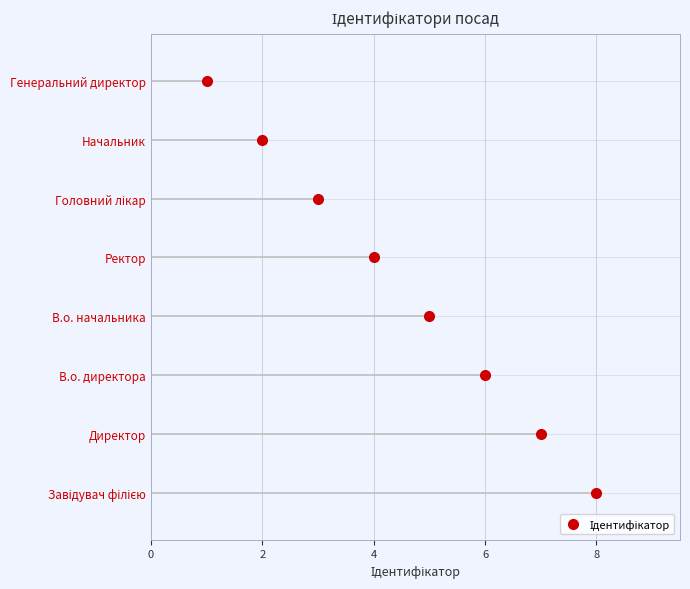

Which has a higher value, В.о. директора or В.о. начальника?

В.о. директора